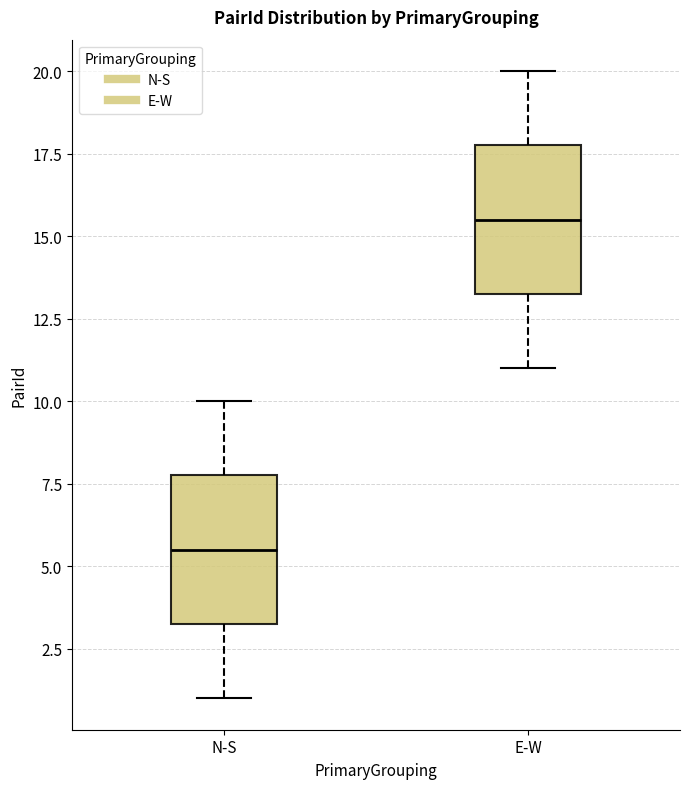

Which box has the lowest median line?

N-S